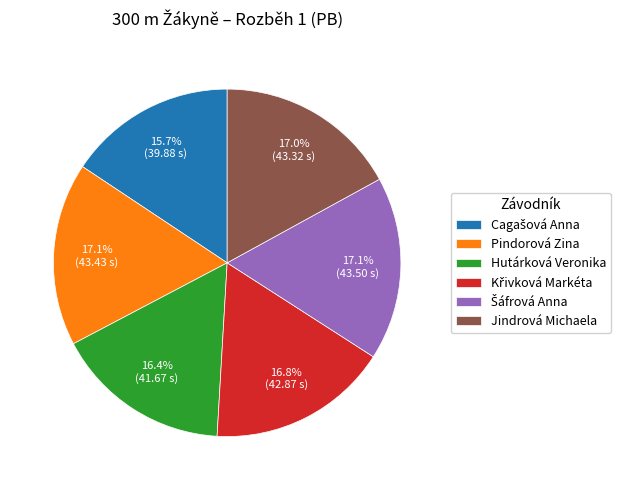

Is it true that Pindorová Zina is 6% of the pie?

False